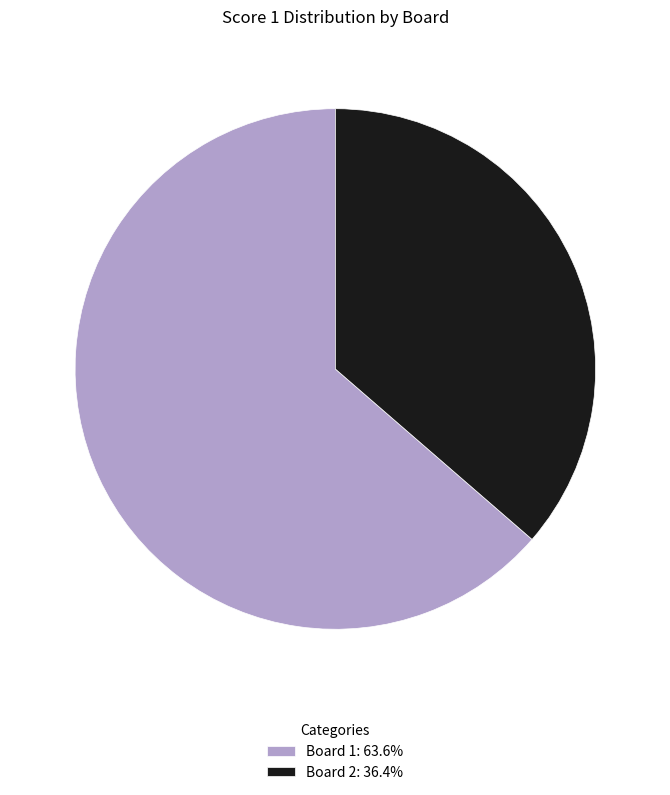

Is the sum of Board 1: 63.6% and Board 2: 36.4% greater than half?

Yes